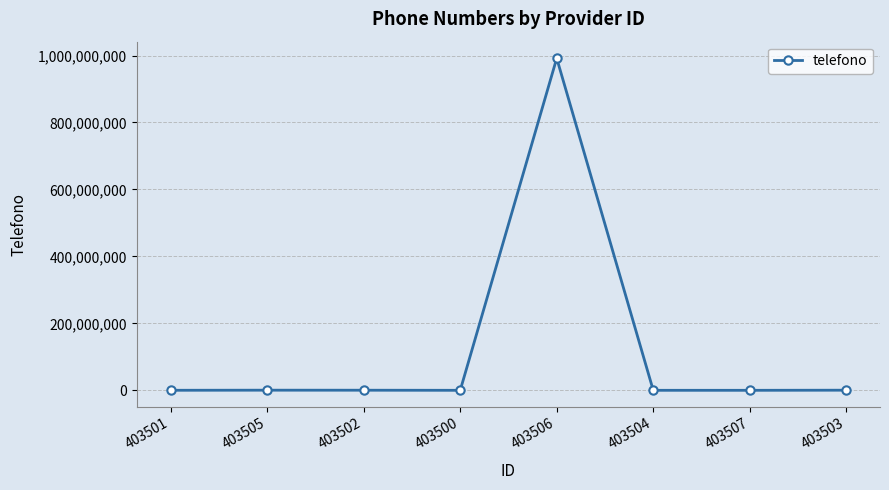

What is the label of the 4th point from the right?

403506